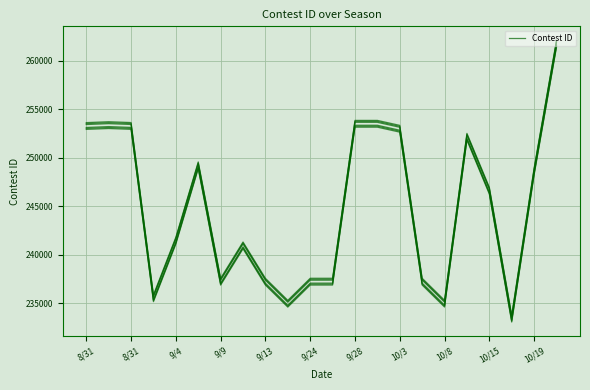

Where is the data nearest to the value 247430?

10/15